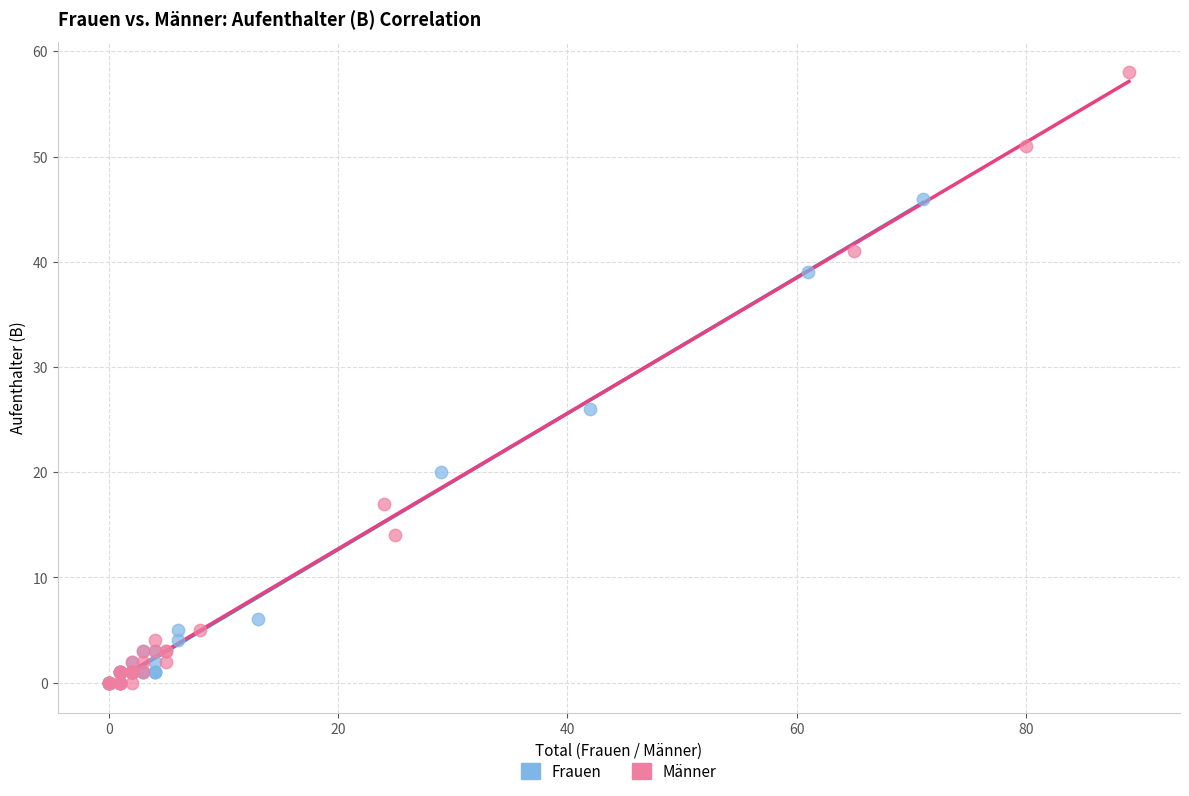

Which series contains the highest Y value?

Männer